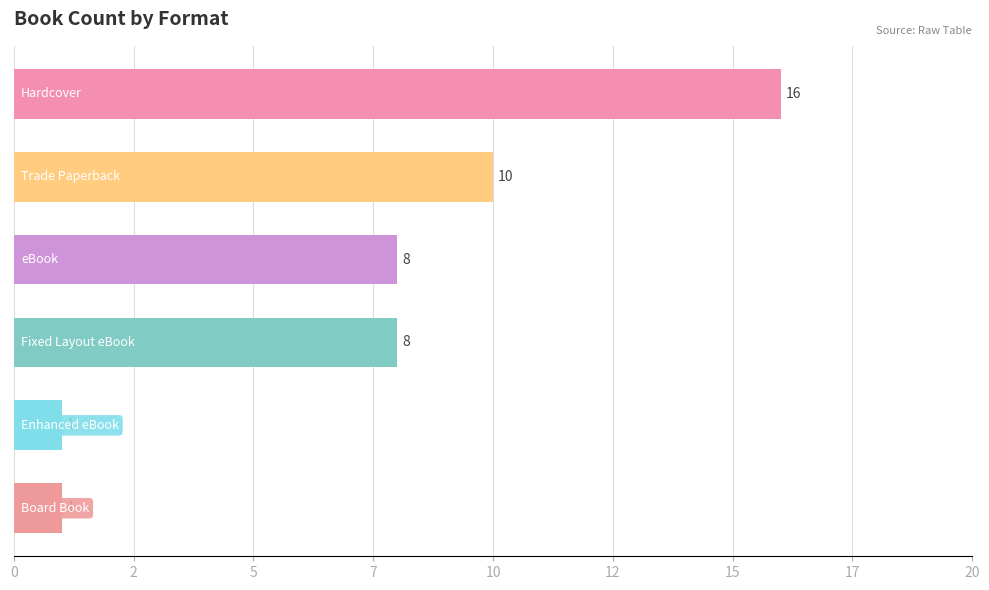

Are the bars horizontal?

Yes